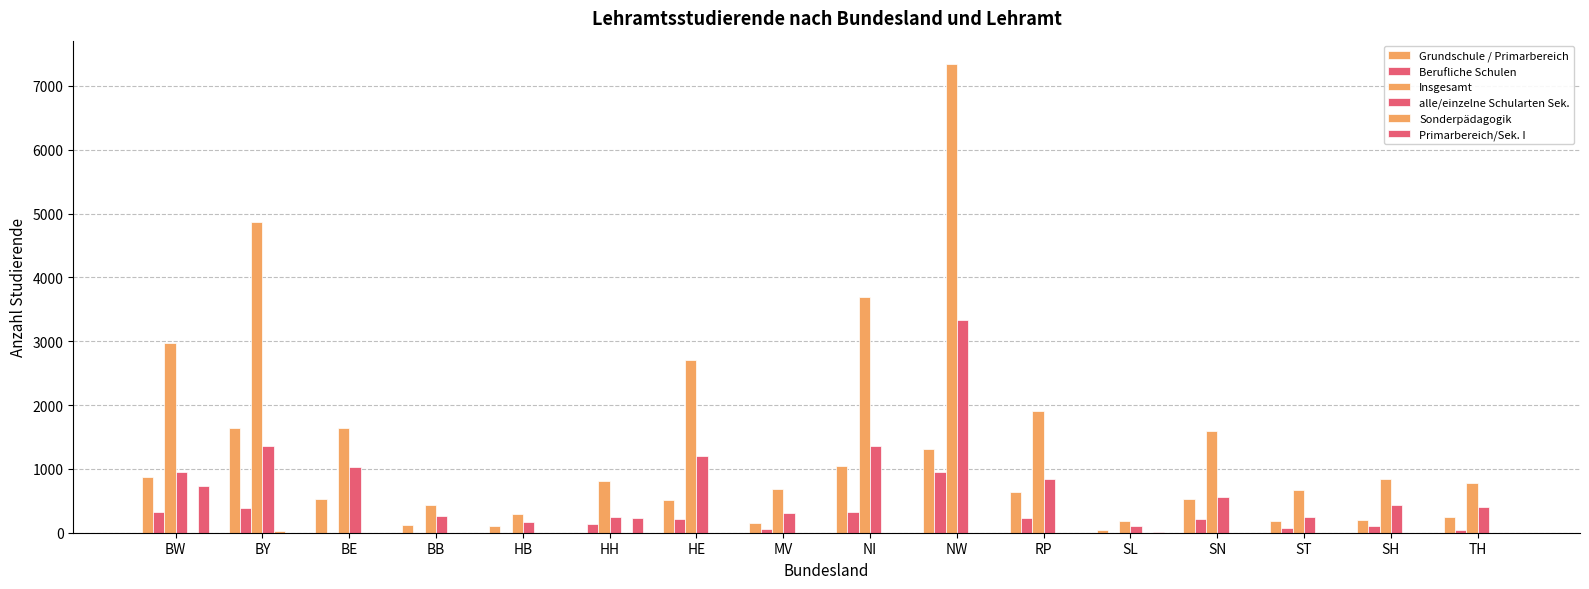

What is the difference between the maximum and minimum values in the Primarbereich/Sek. I series?

735